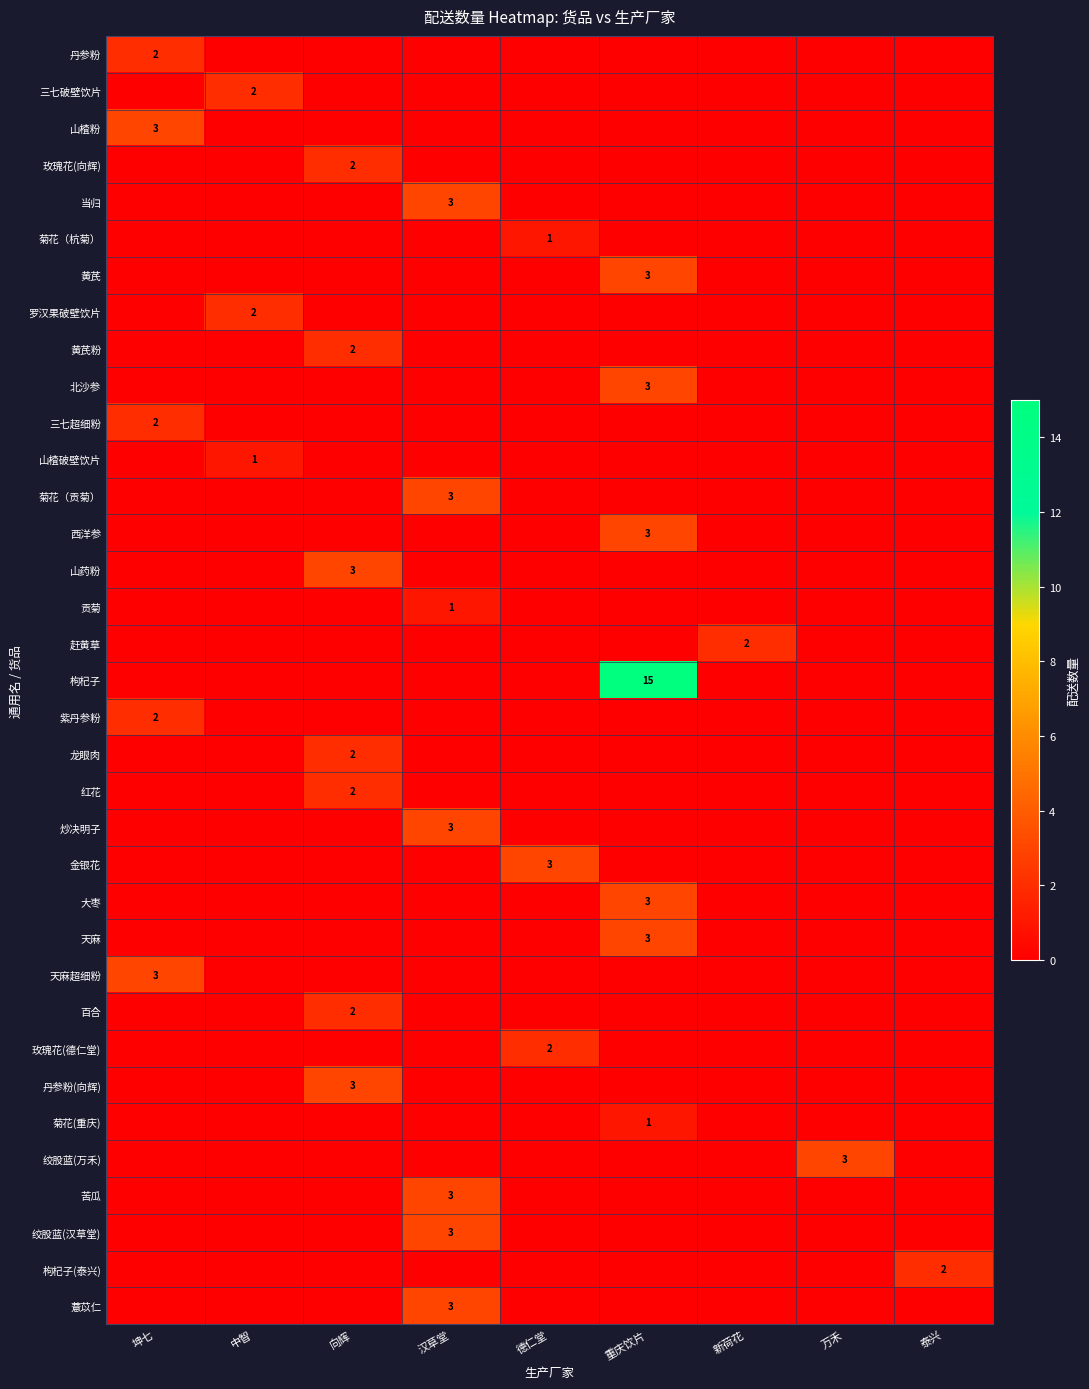

The 罗汉果破壁饮片 series shows 2 at 中智. True or false?

True